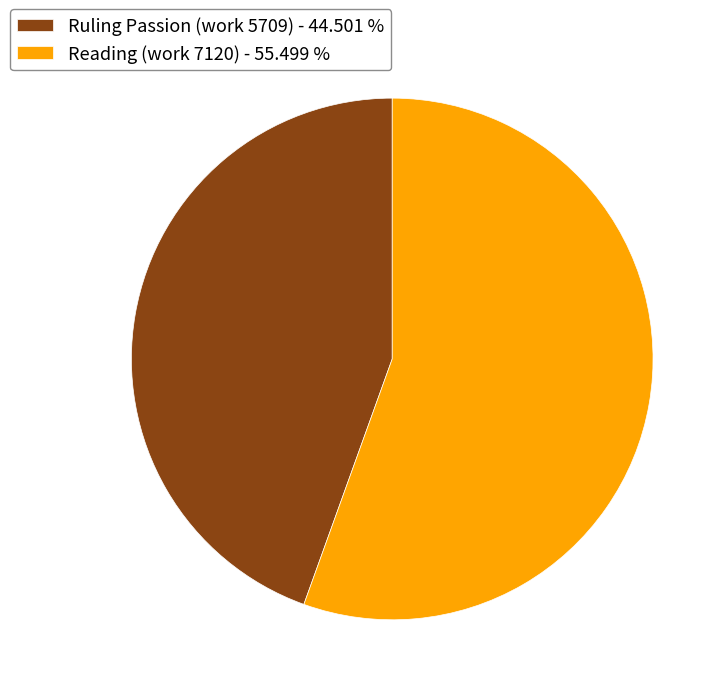

Is it true that Ruling Passion (work 5709) is 45% of the pie?

True